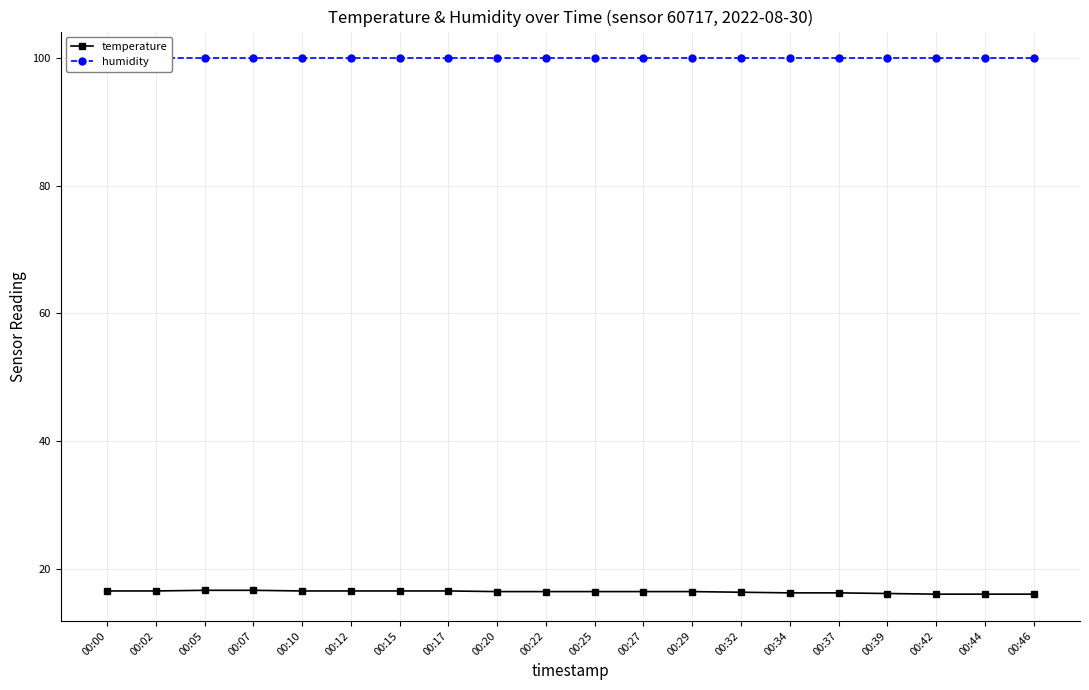

Which series has the widest spread of values?

temperature